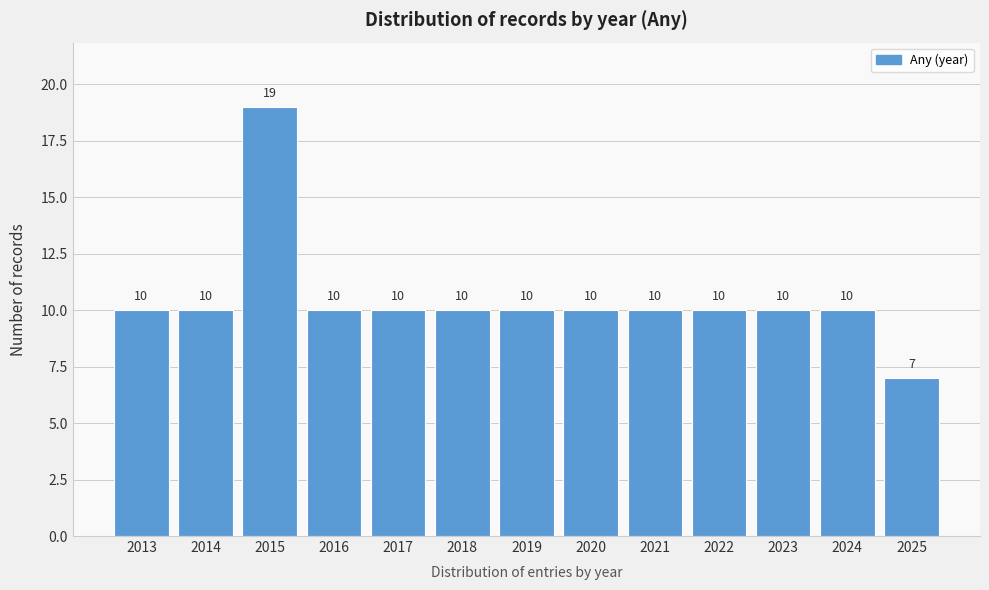

Reading left to right, what are all the values shown in this chart?

10	10	19	10	10	10	10	10	10	10	10	10	7